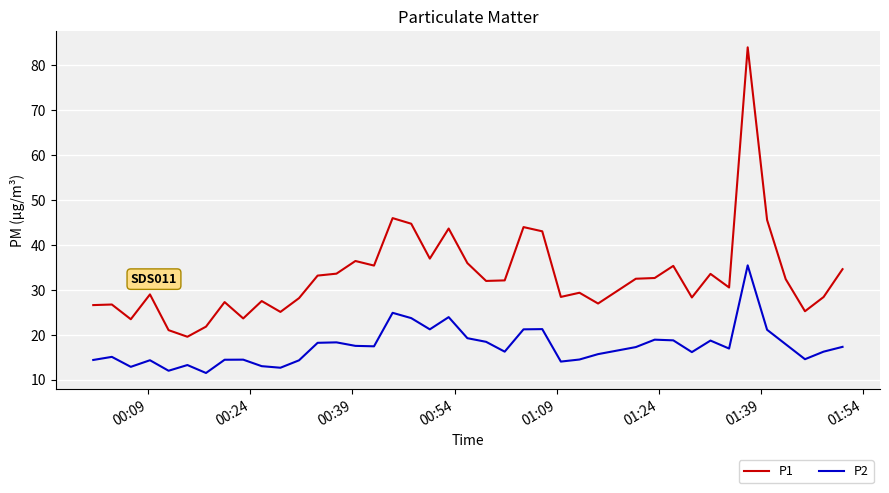

What is the difference between the second highest and second lowest values in the P2 series?

12.9